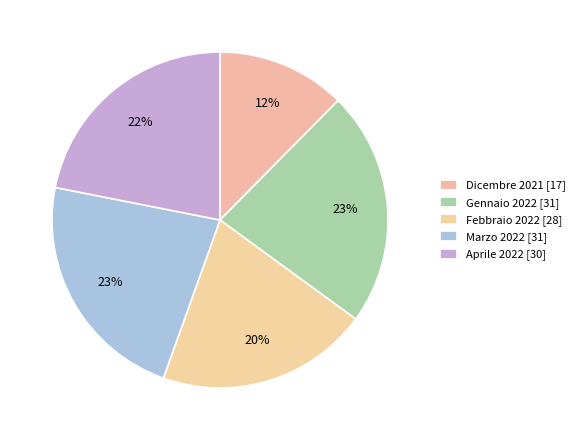

How much of the chart is everything except Gennaio 2022?

77.4%